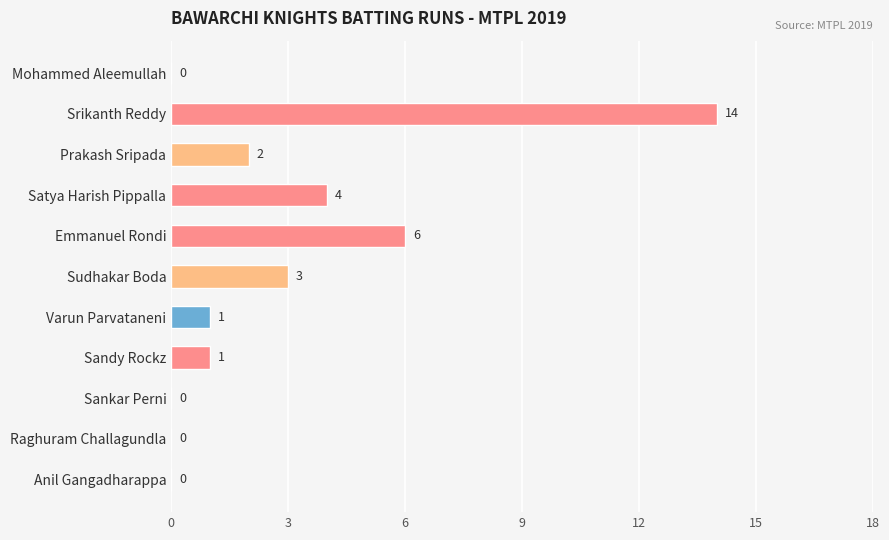

What is the average value?

3